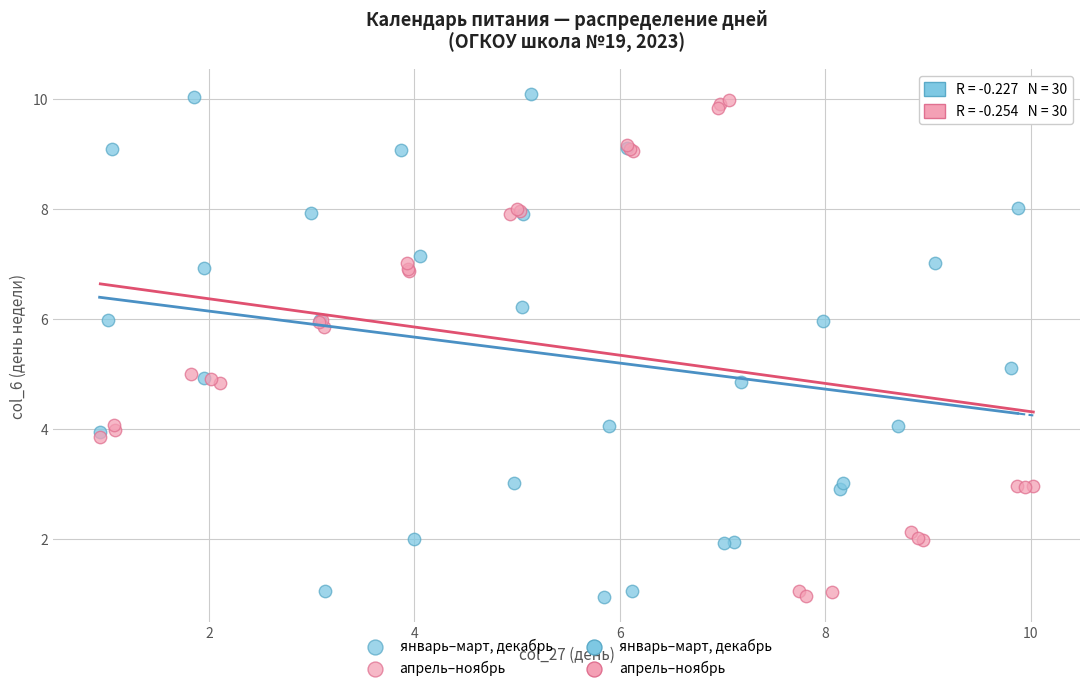

Which series contains the highest Y value?

январь–март, декабрь